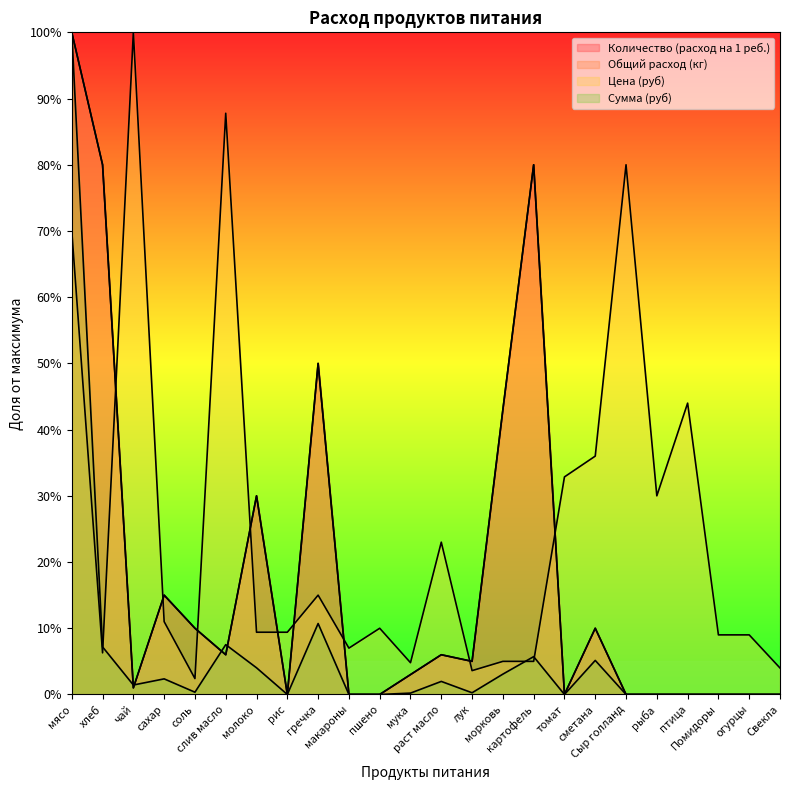

Where does the Количество (расход на 1 реб.) series first go above 5?

мясо